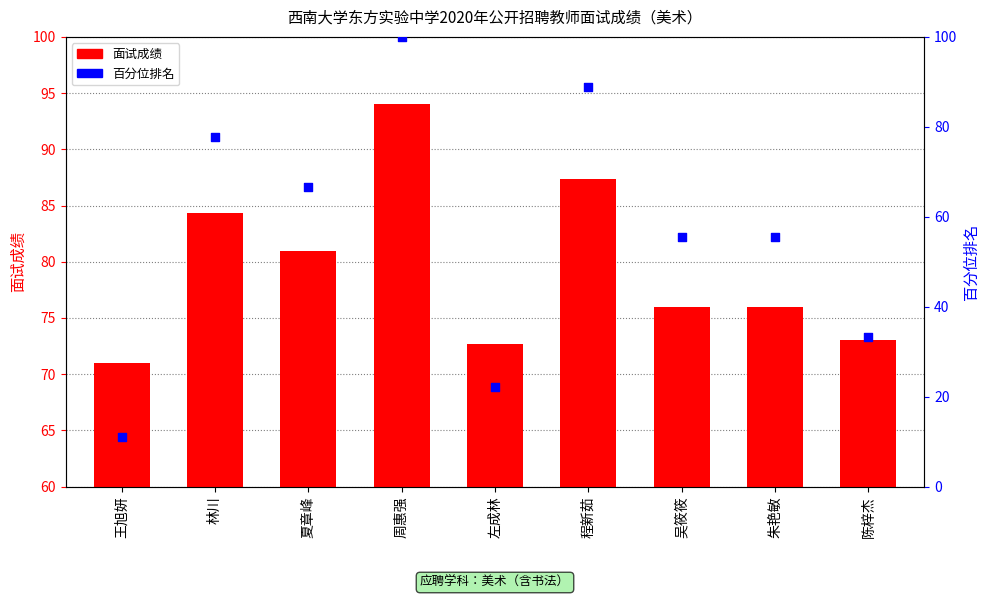

At which category is the sum across all series the highest?

周惠强